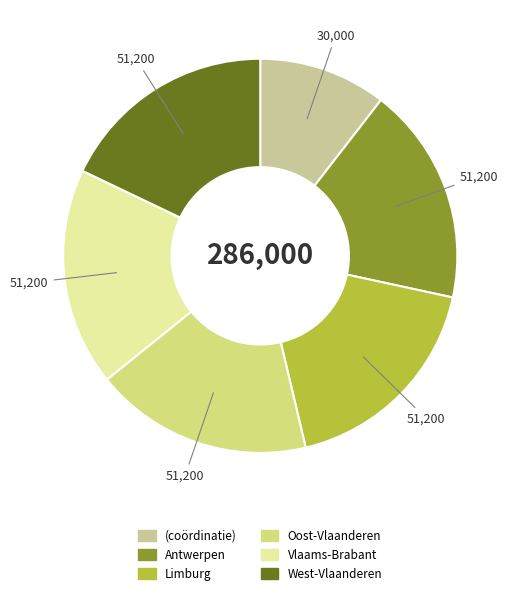

Does any single category account for the majority?

No